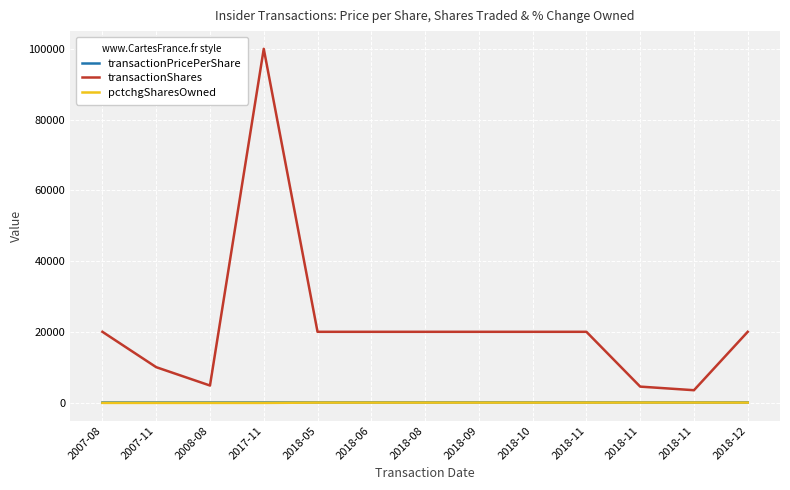

True or false: pctchgSharesOwned has more than 2 points higher than both neighbors.

False